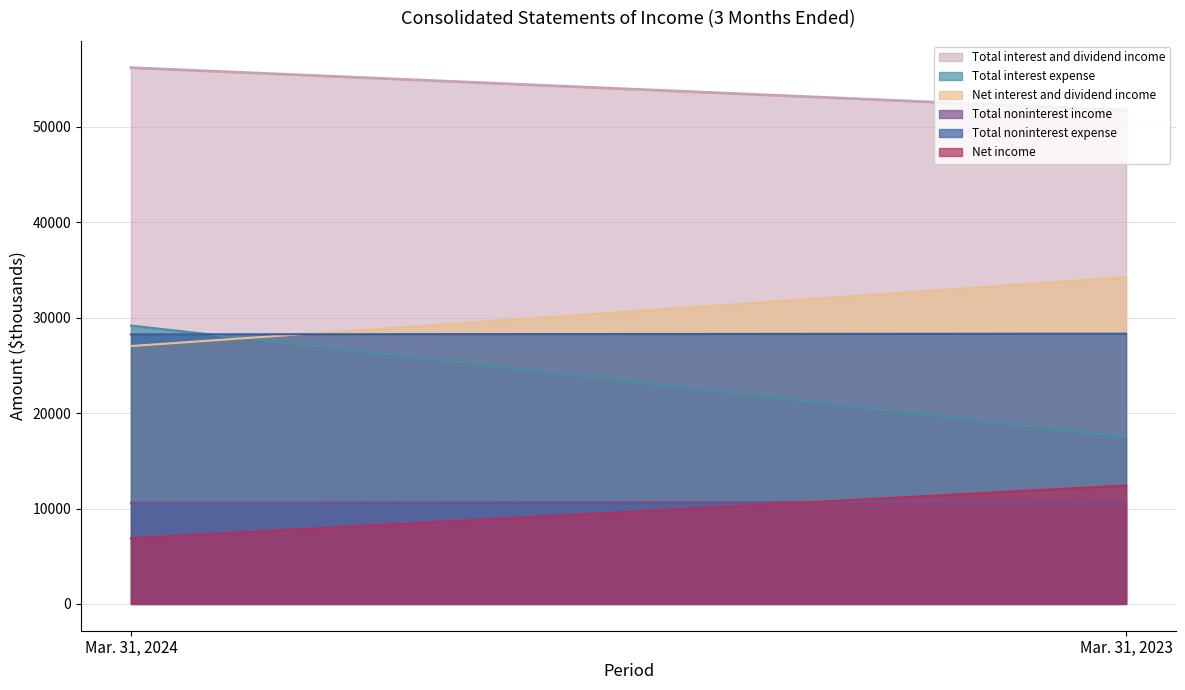

What is the average value of the Total noninterest expense series?

28294